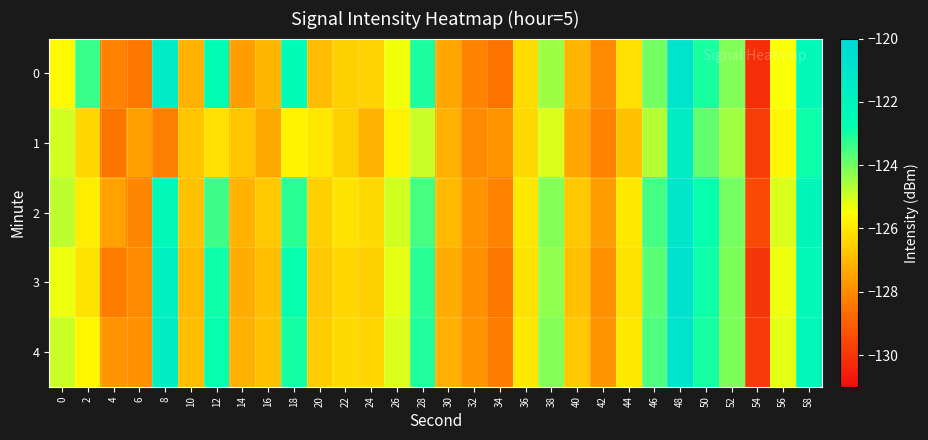

What is the total value across all series at 30?

-636.1